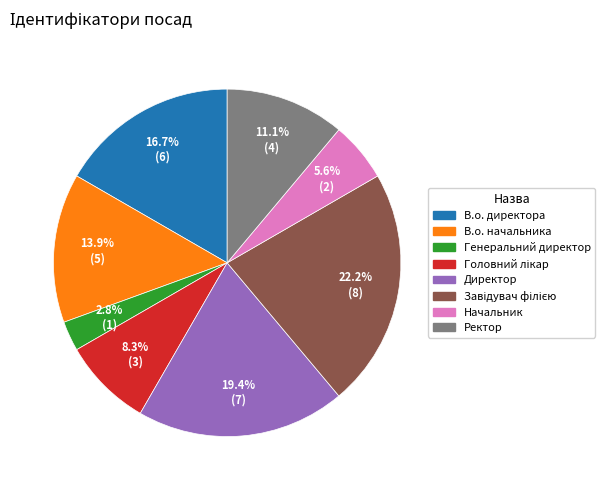

What percentage do Директор and Начальник together represent?

25.0%